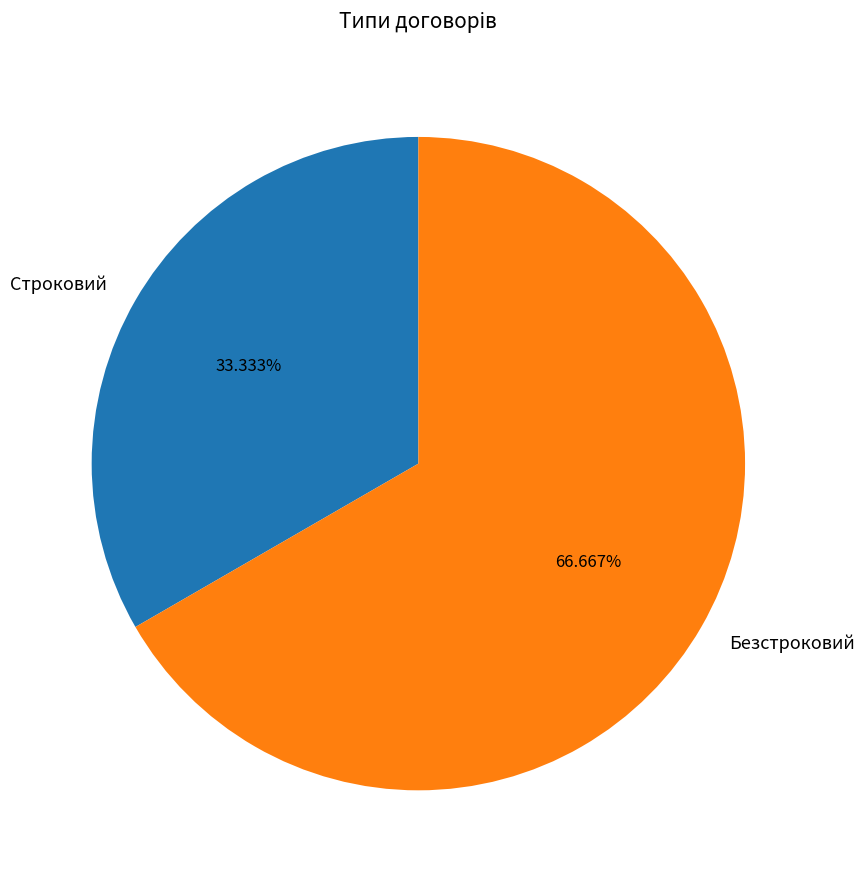

Which slice is the smallest?

Строковий